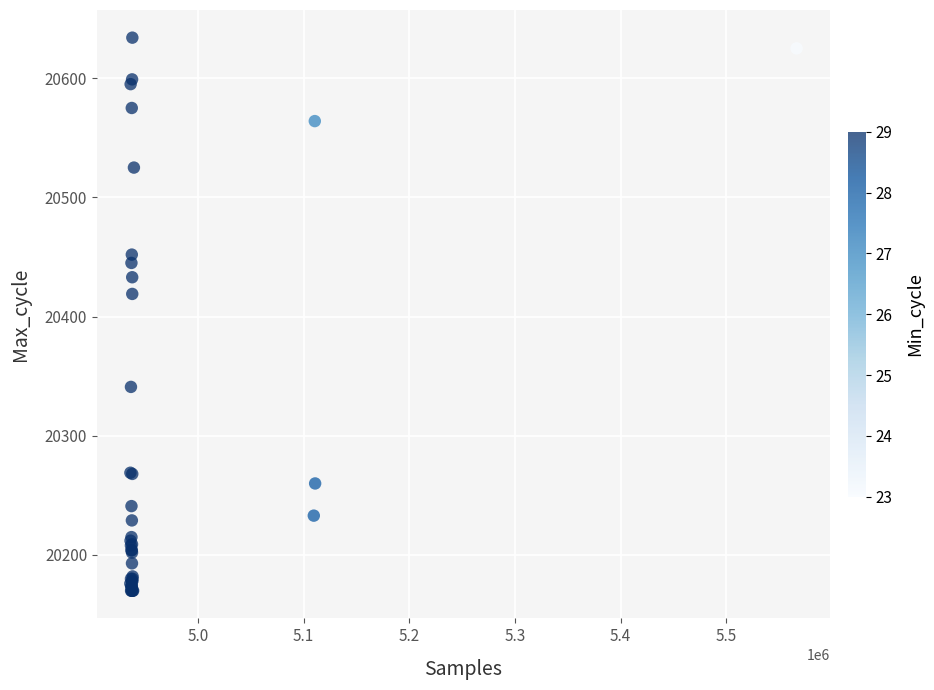

What Y value in the scatter plot is closest to 20402?

20419